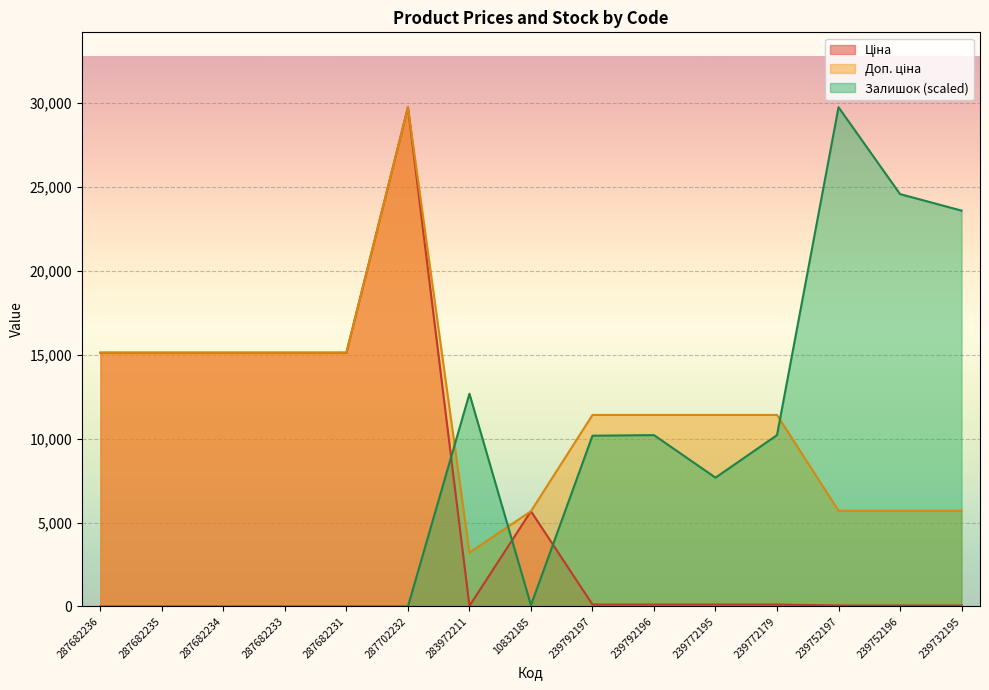

Where does the Залишок series first go above 7674?

283972211